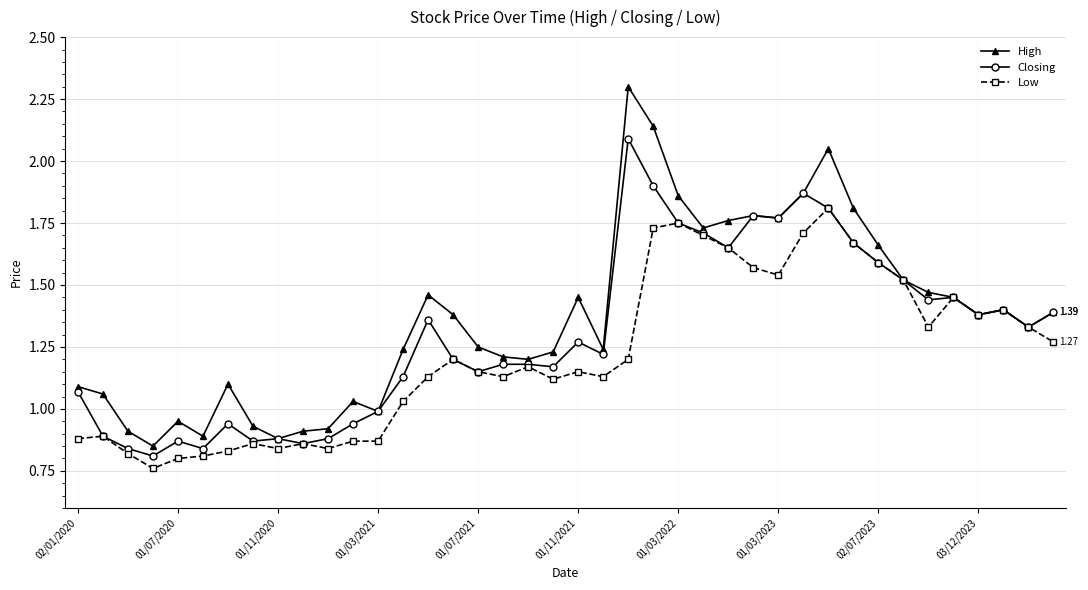

List the series in order of their peak value, lowest first.

Low, Closing, High